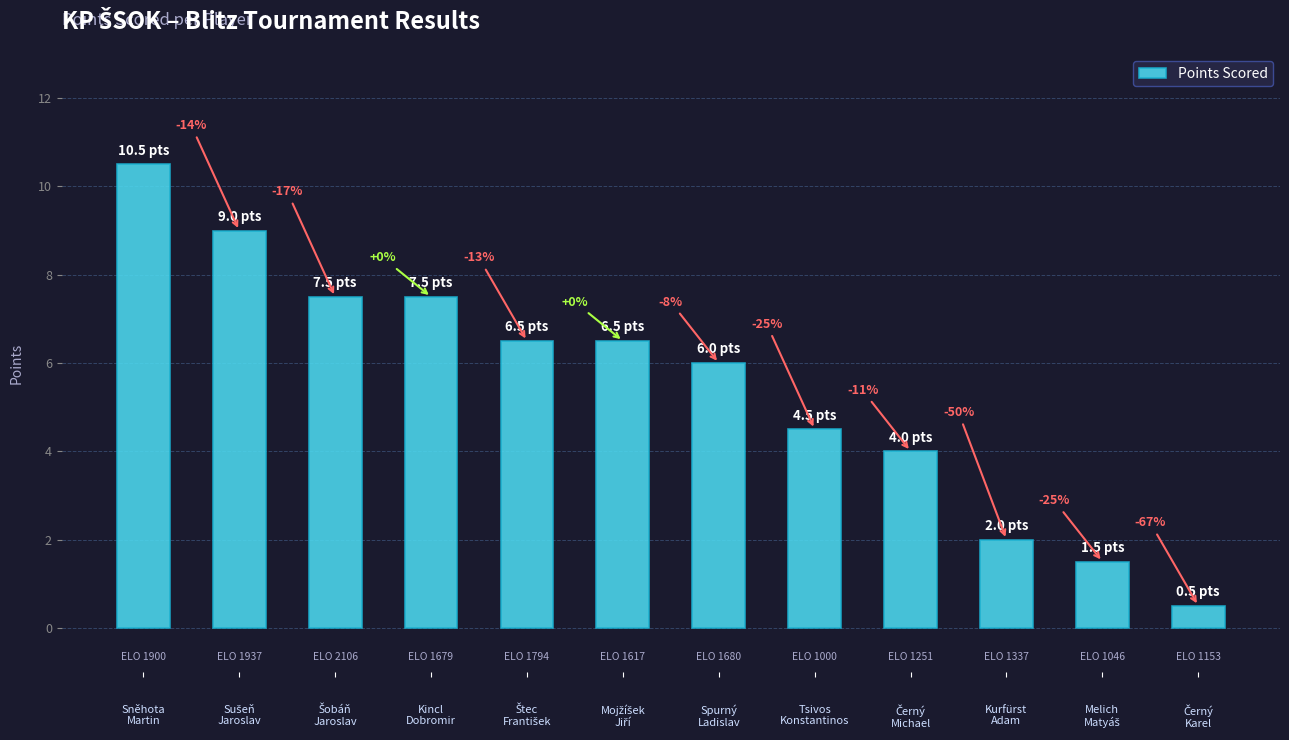

List the labels in order of value, smallest first.

Černý
Karel, Melich
Matyáš, Kurfürst
Adam, Černý
Michael, Tsivos
Konstantinos, Spurný
Ladislav, Štec
František, Mojžíšek
Jiří, Šobáň
Jaroslav, Kincl
Dobromir, Sušeň
Jaroslav, Sněhota
Martin